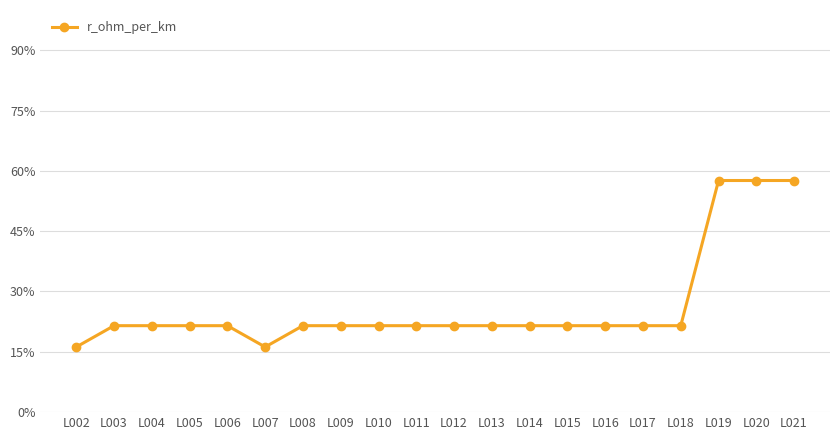

What is the value of the 4th point from the left?

0.2